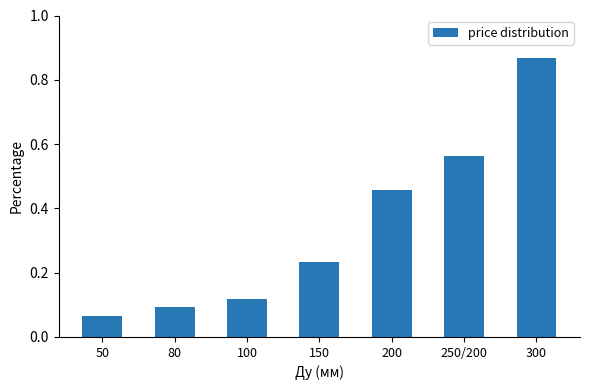

At which category does the chart reach its peak across all series?

300